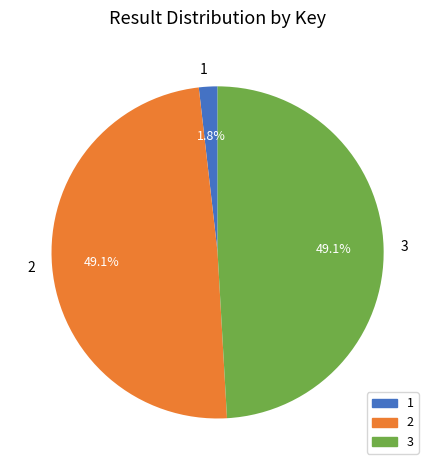

Count the number of slices in the pie.

3